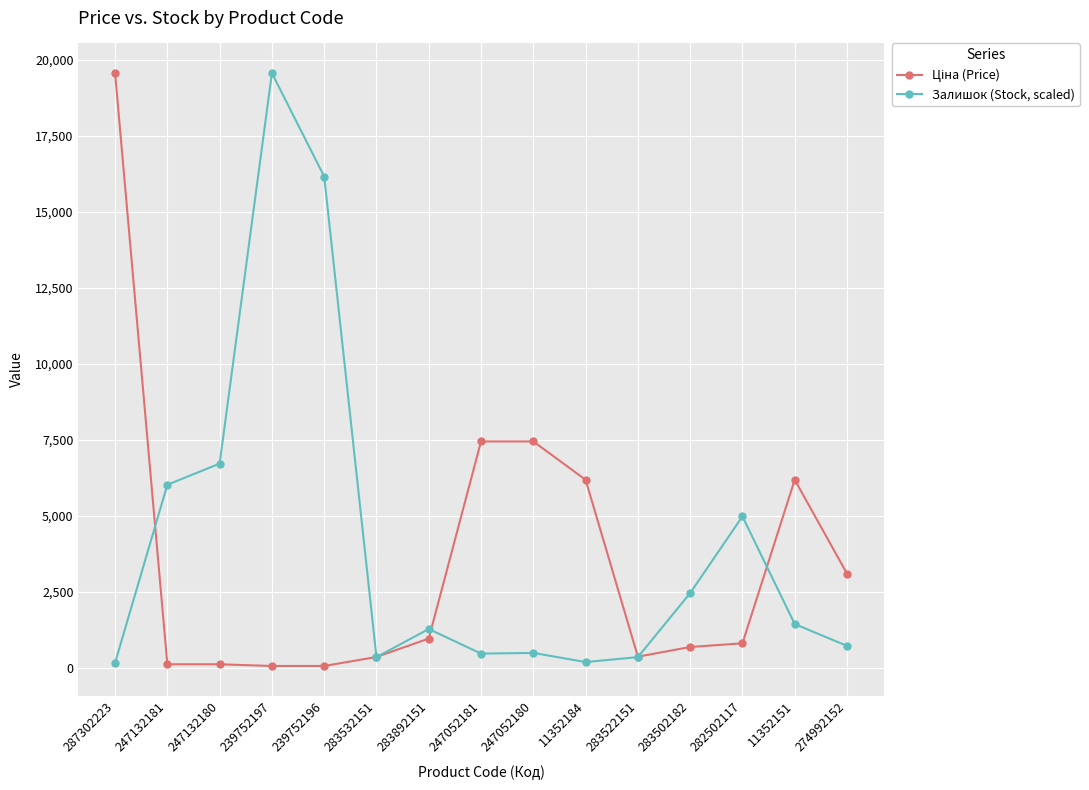

Is it true that Залишок (Stock, scaled) equals 2298.8 at 11352151?

False